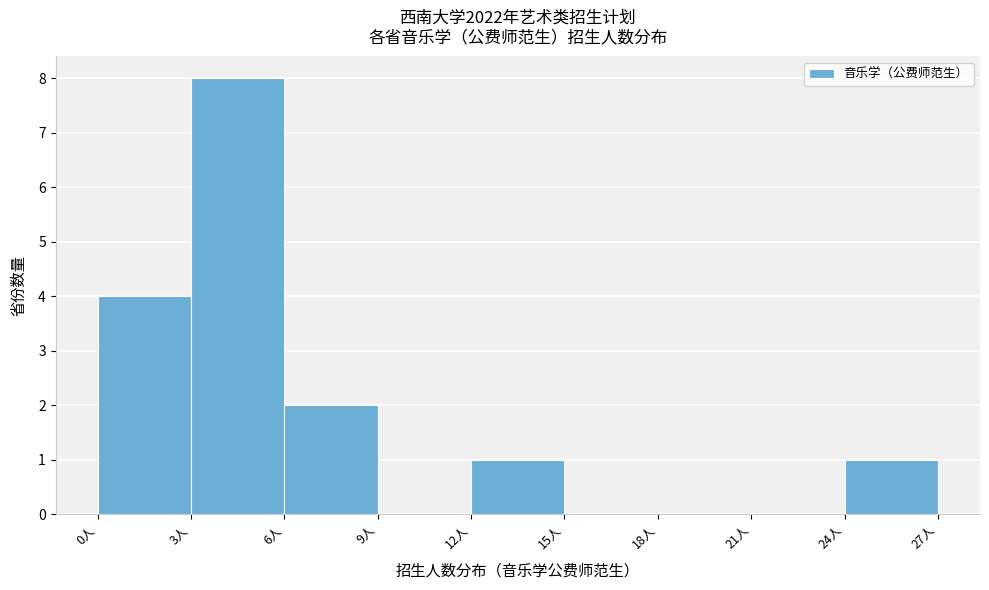

Which range on the x-axis has the tallest bar?

3 to 6